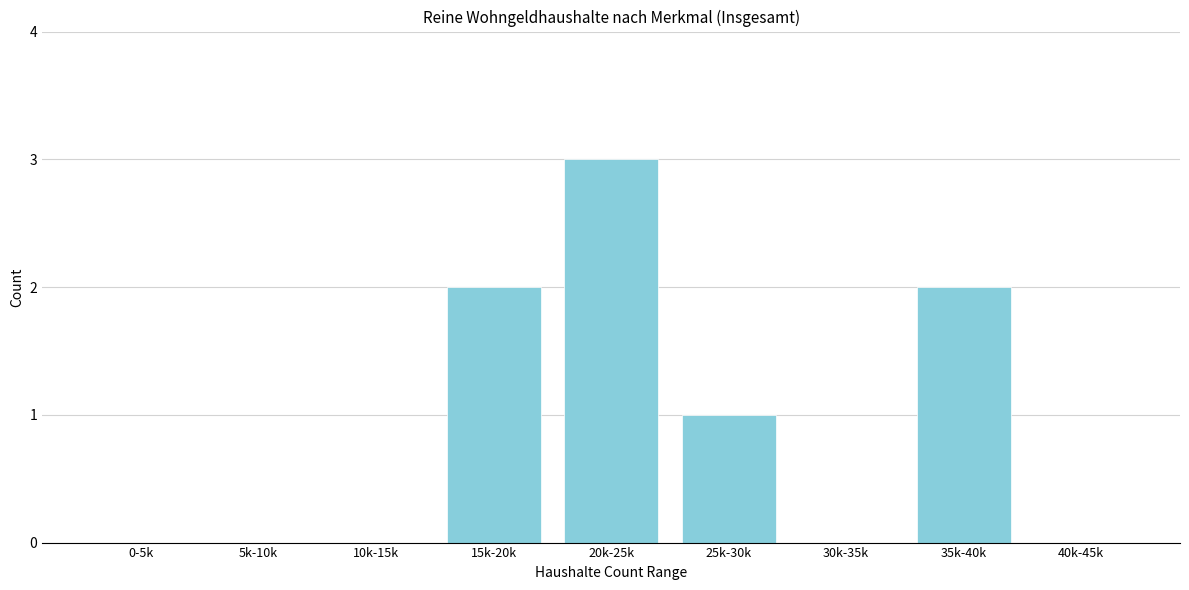

Reading left to right, extract all data points from this chart.

0-5k=0	5k-10k=0	10k-15k=0	15k-20k=2	20k-25k=3	25k-30k=1	30k-35k=0	35k-40k=2	40k-45k=0